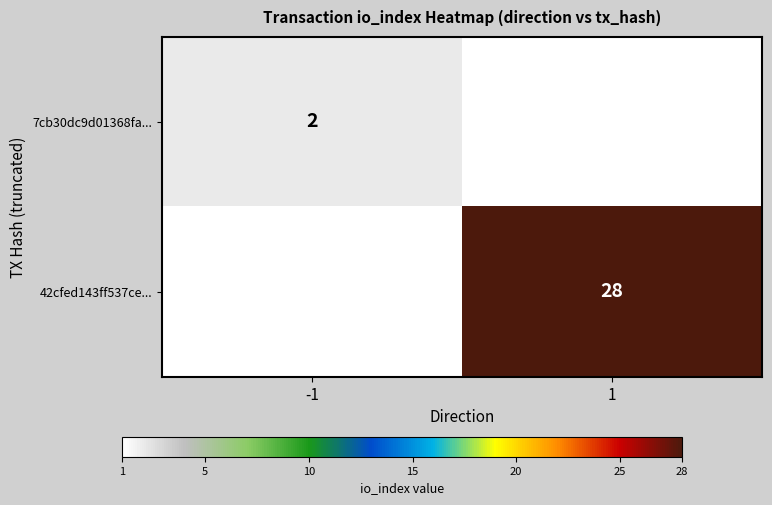

Is it true that 7cb30dc9d01368fa... equals 0.5 at -1?

False